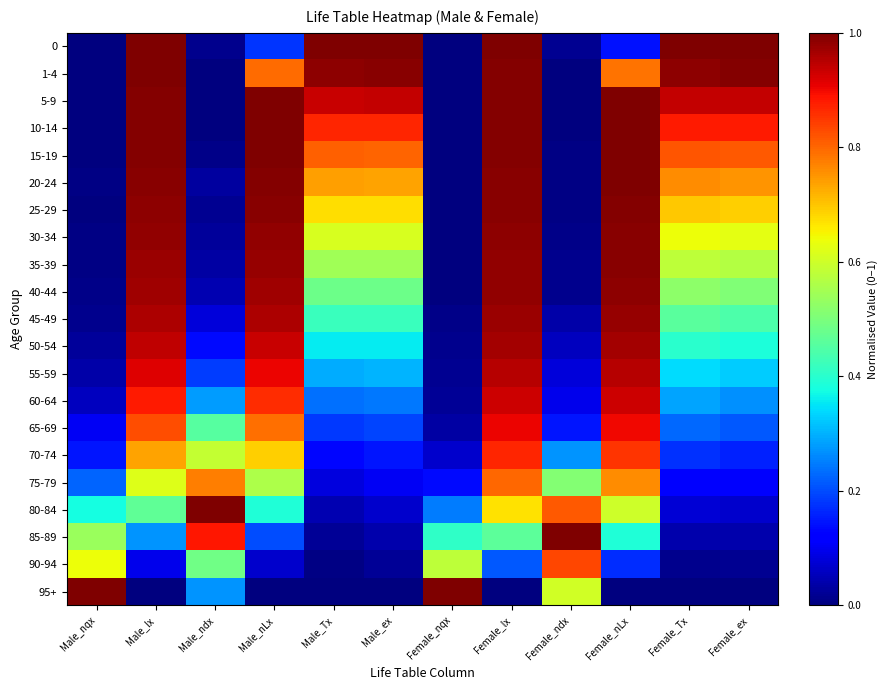

At Female_lx, list the series in order from largest to smallest.

0, 1-4, 5-9, 10-14, 15-19, 20-24, 25-29, 30-34, 35-39, 40-44, 45-49, 50-54, 55-59, 60-64, 65-69, 70-74, 75-79, 80-84, 85-89, 90-94, 95+